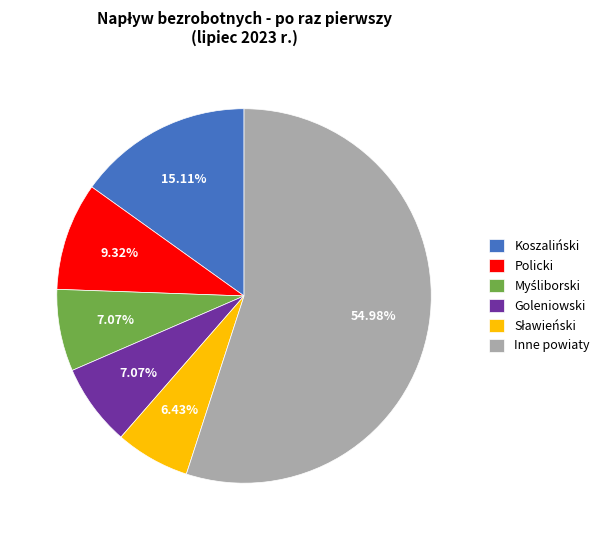

Which slice is the largest?

Inne powiaty